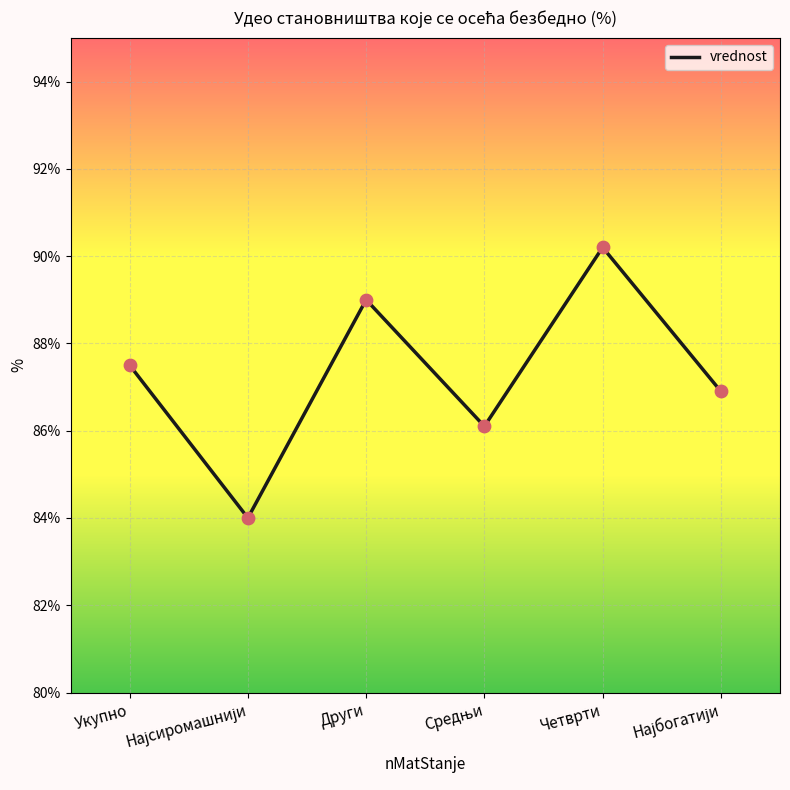

True or false: there are more than 1 points higher than both neighbors.

True